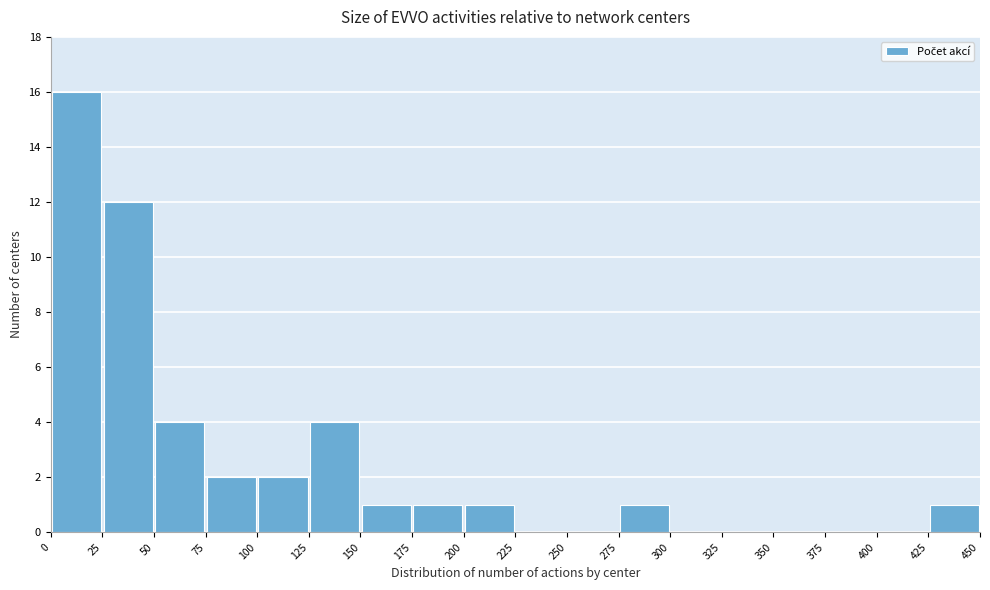

Reading left to right, list every bar in this chart as the range it spans on the x-axis followed by its height. The values are not printed on the chart, so give them approximately, as read against the axis.

0 to 25: 16
25 to 50: 12
50 to 75: 4
75 to 100: 2
100 to 125: 2
125 to 150: 4
150 to 175: 1
175 to 200: 1
200 to 225: 1
225 to 250: 0
250 to 275: 0
275 to 300: 1
300 to 325: 0
325 to 350: 0
350 to 375: 0
375 to 400: 0
400 to 425: 0
425 to 450: 1